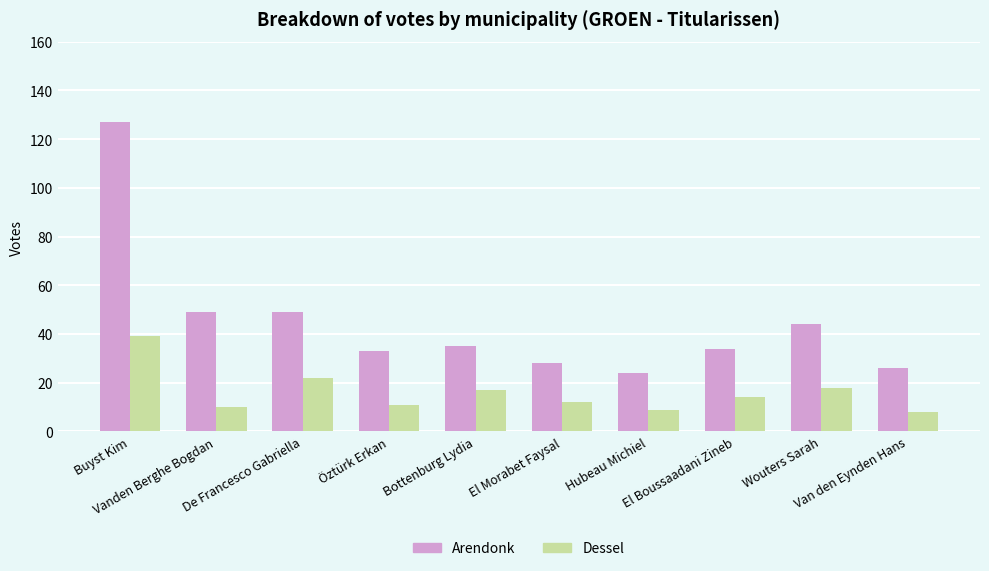

Between De Francesco Gabriella and Hubeau Michiel, which series saw the biggest shift?

Arendonk